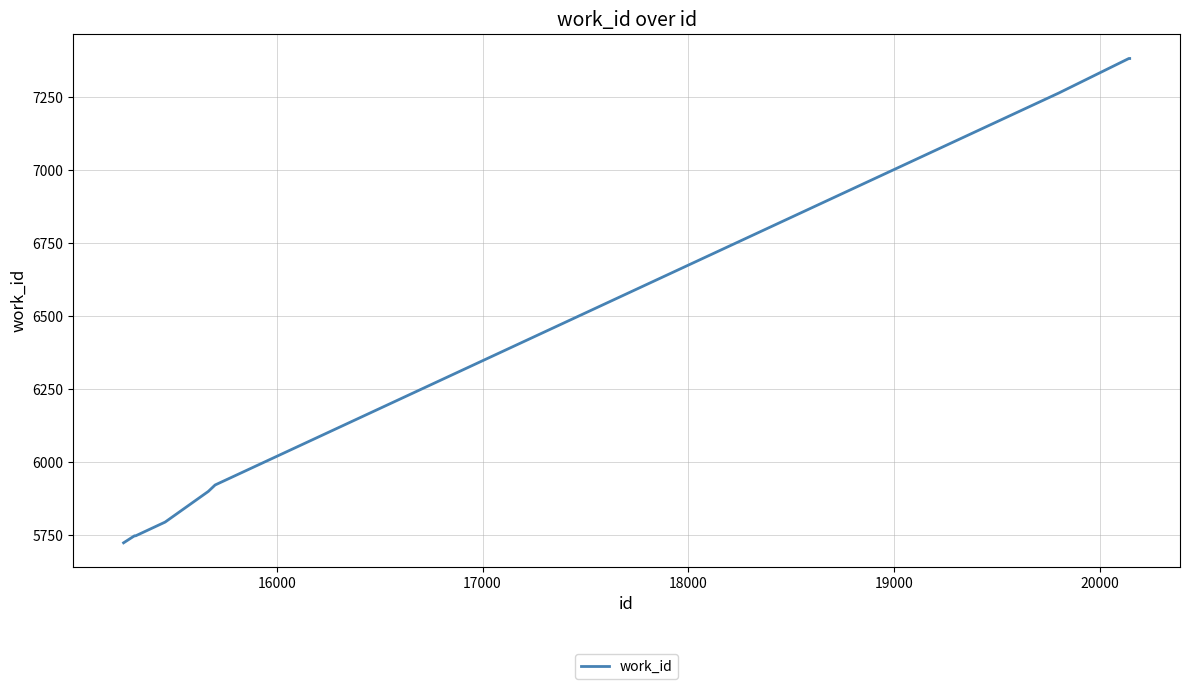

What is the maximum value shown in the chart?

7382